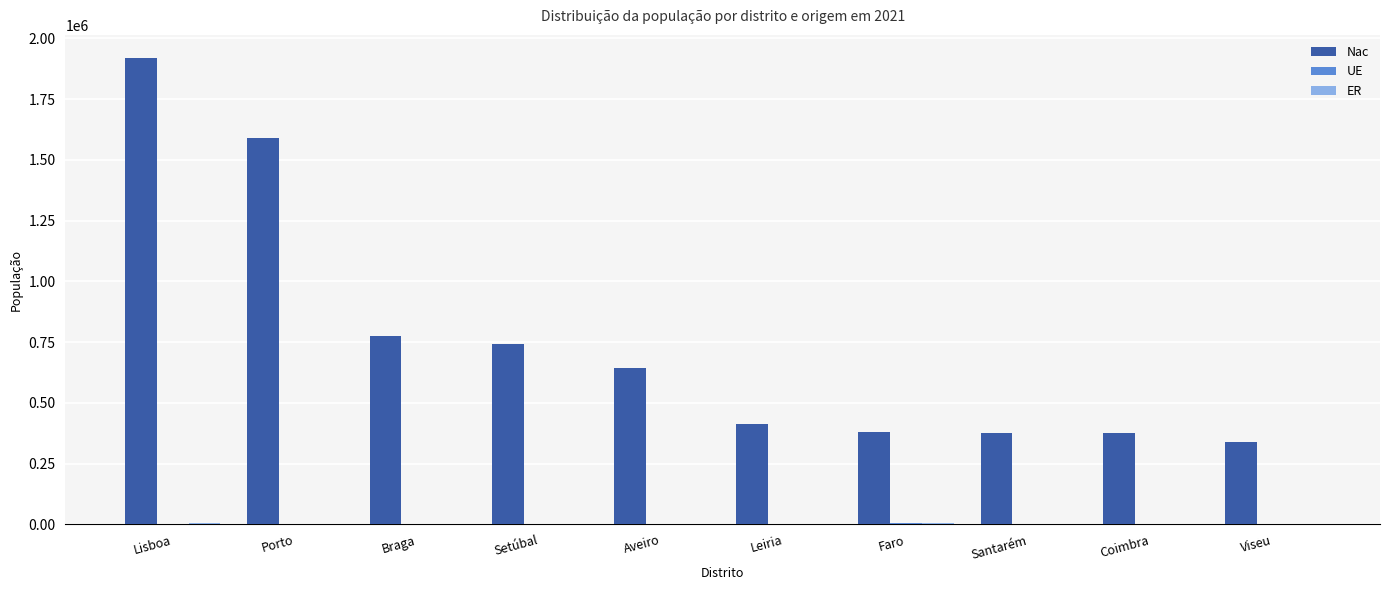

Which series has the largest total across all categories?

Nac